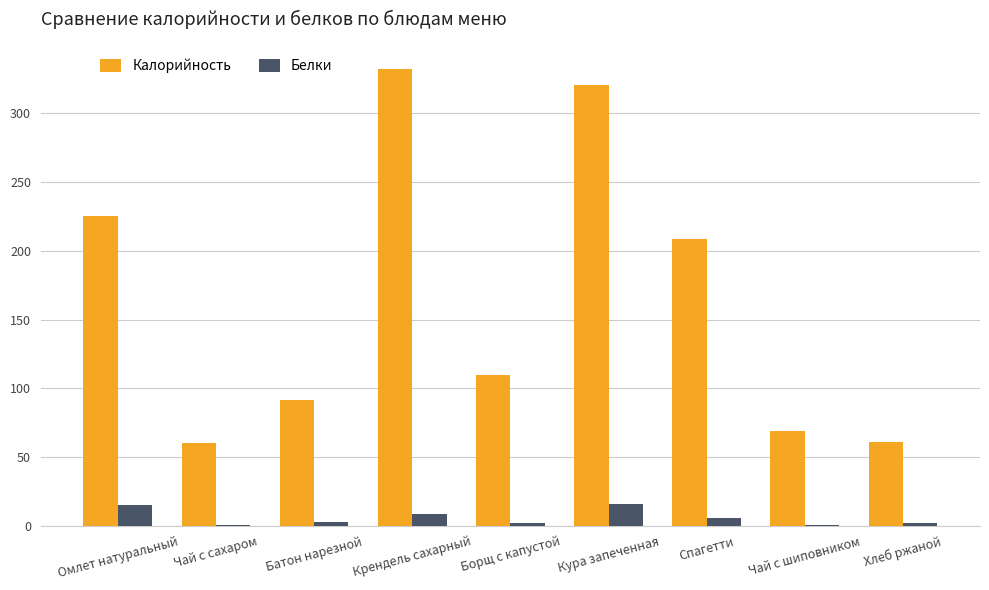

What is the highest value of the Белки series?

15.6